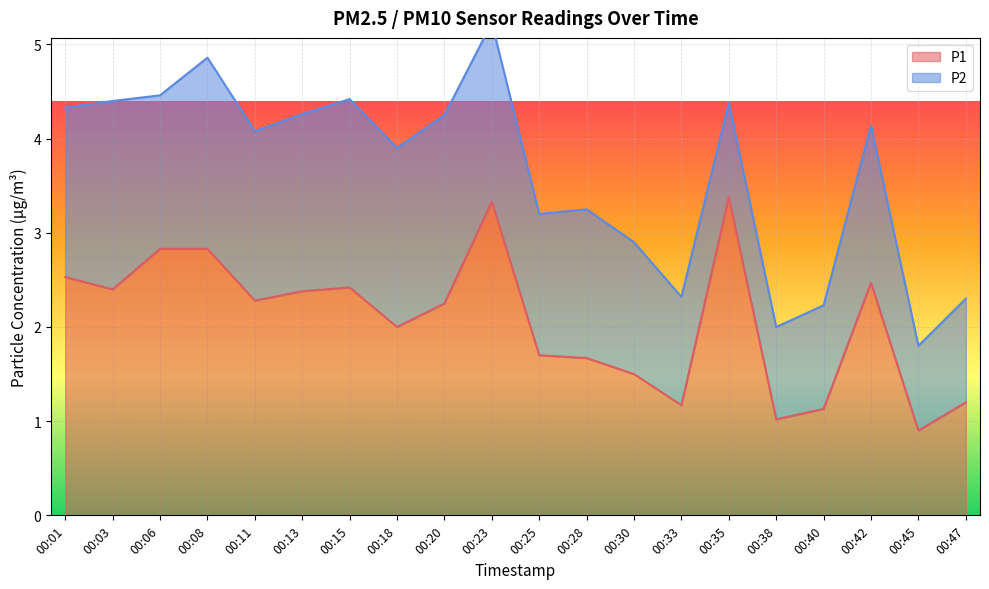

What is the maximum value for P1?

3.4